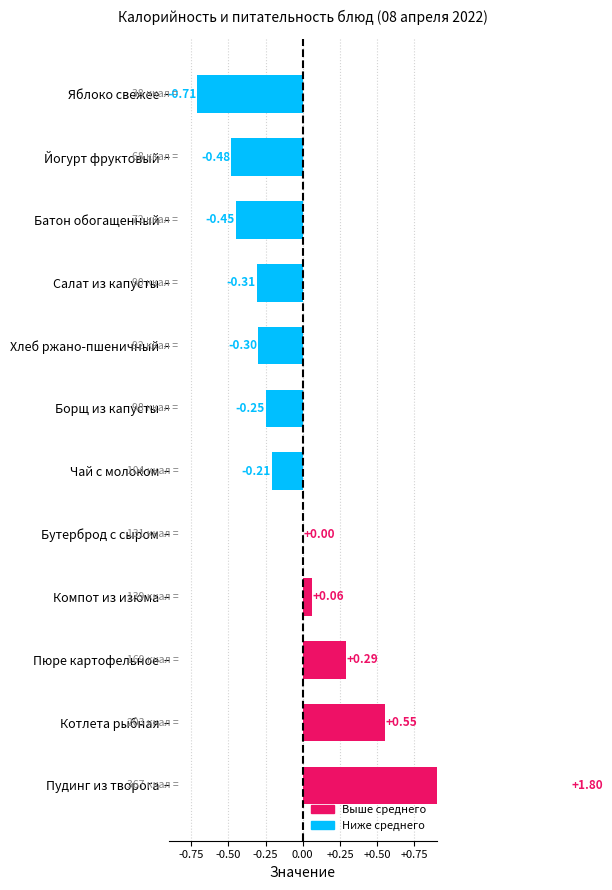

Reading left to right, list all the values displayed in this chart.

1.8	0.6	0.3	0.1	0.0	-0.2	-0.2	-0.3	-0.3	-0.5	-0.5	-0.7